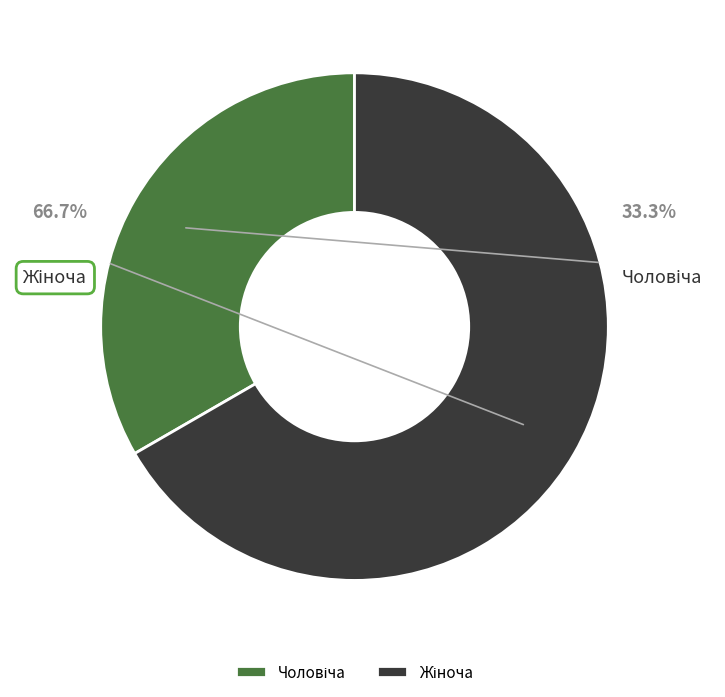

Is there a majority slice in this chart?

Yes